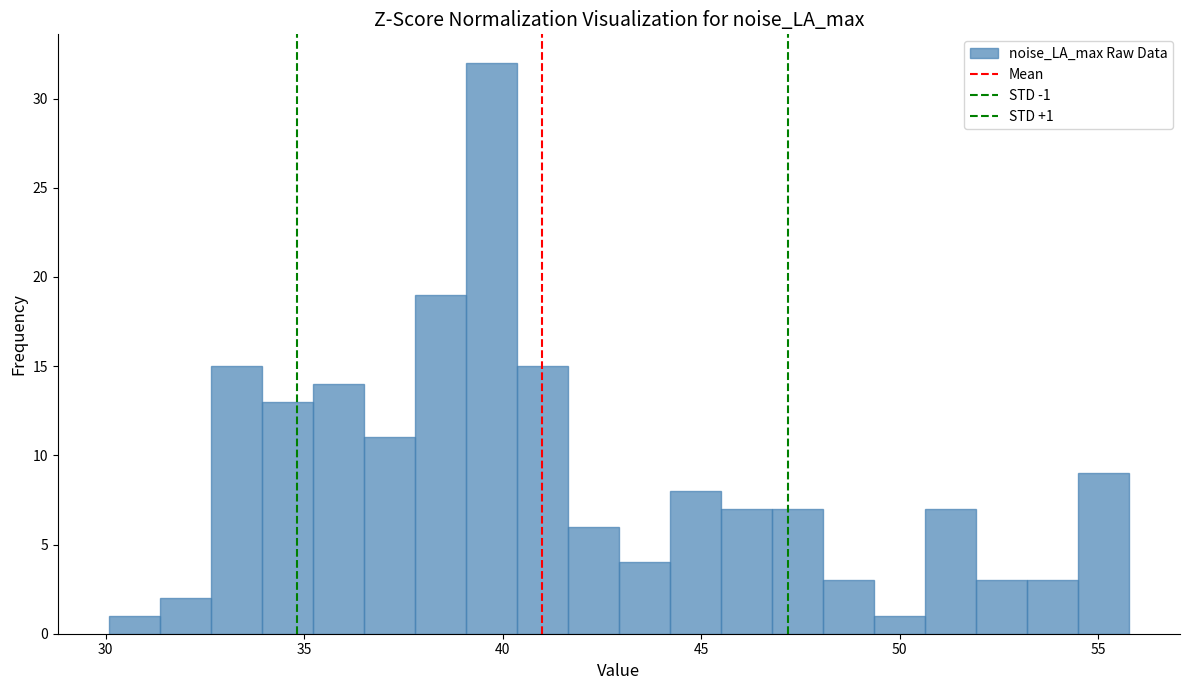

Read against the x-axis, roughly where is the centre of the tallest bar?

39.5